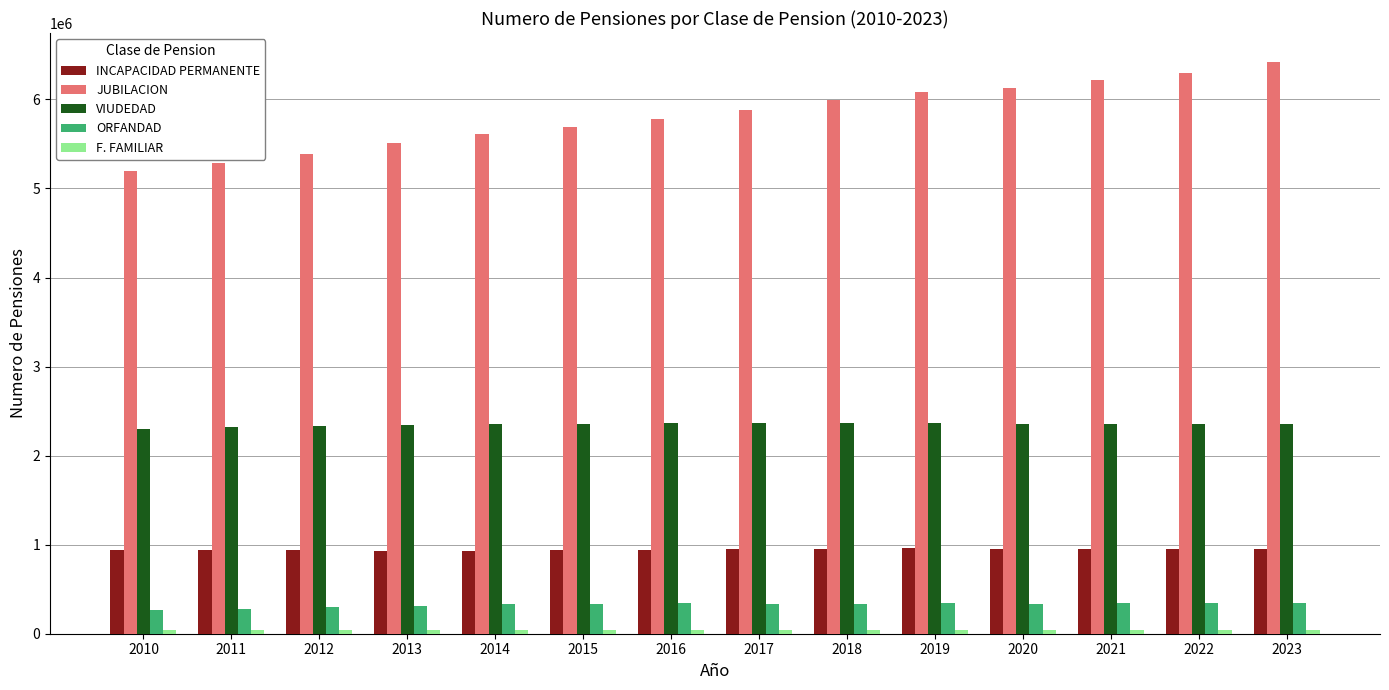

How many data points does each series have?

14